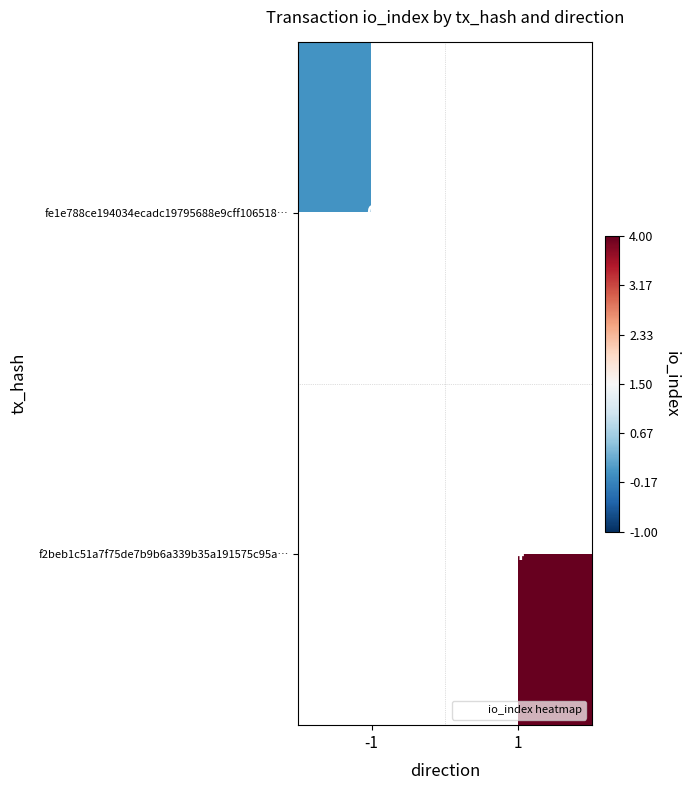

Rank the series at -1 from lowest to highest value.

fe1e788ce194034ecadc19795688e9cff106518…, f2beb1c51a7f75de7b9b6a339b35a191575c95a…